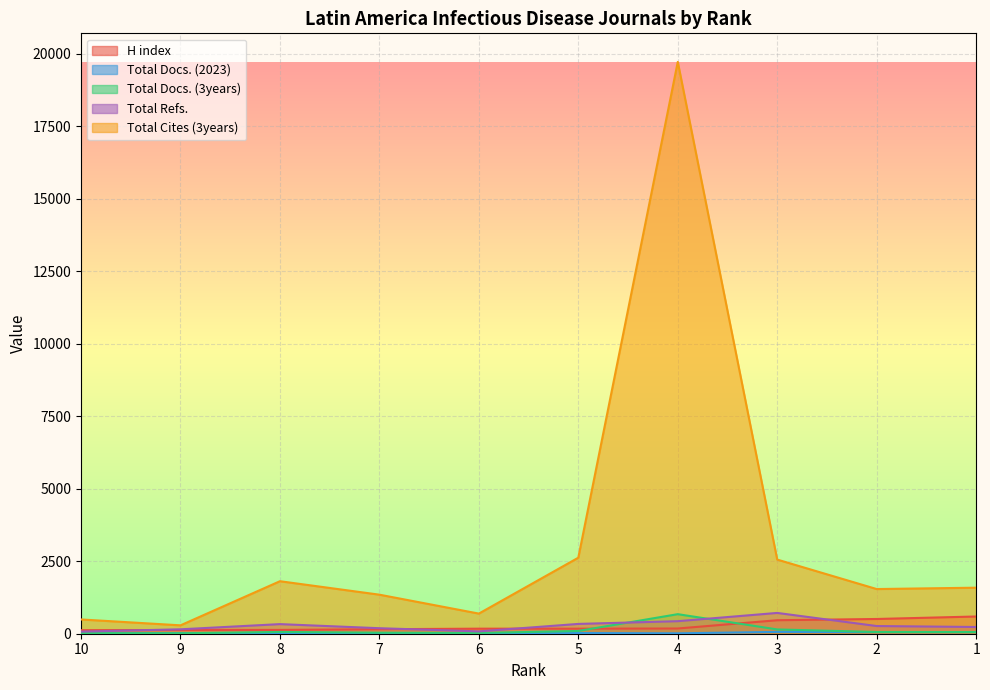

At which category does the chart reach its minimum across all series?

6